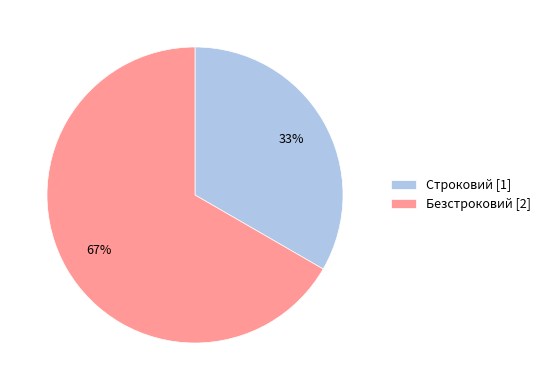

What is the majority slice?

Безстроковий